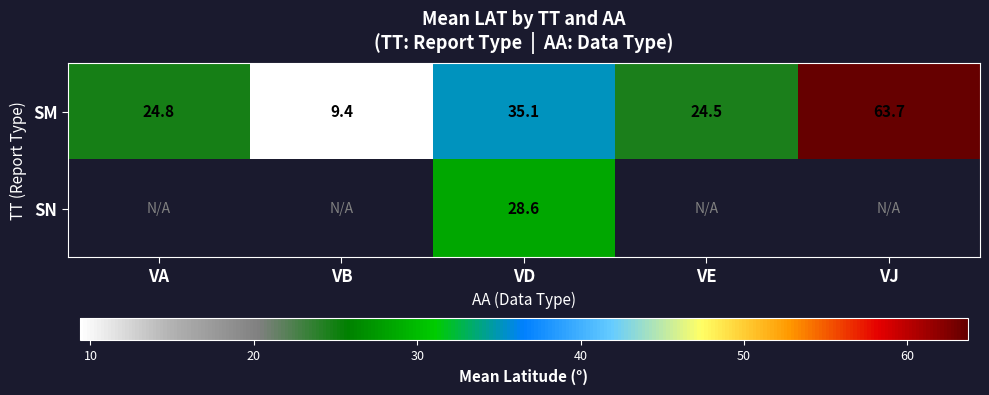

Is it true that SM equals 18.6 at VD?

False